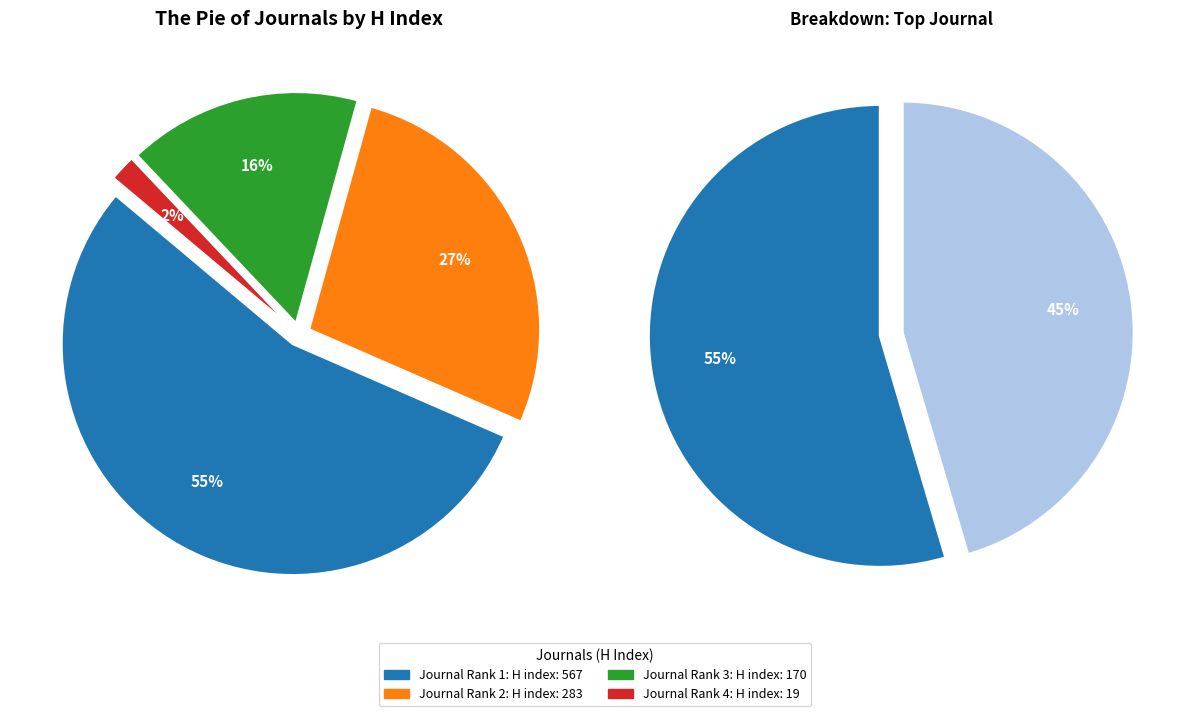

Which category accounts for the majority?

H index: 567